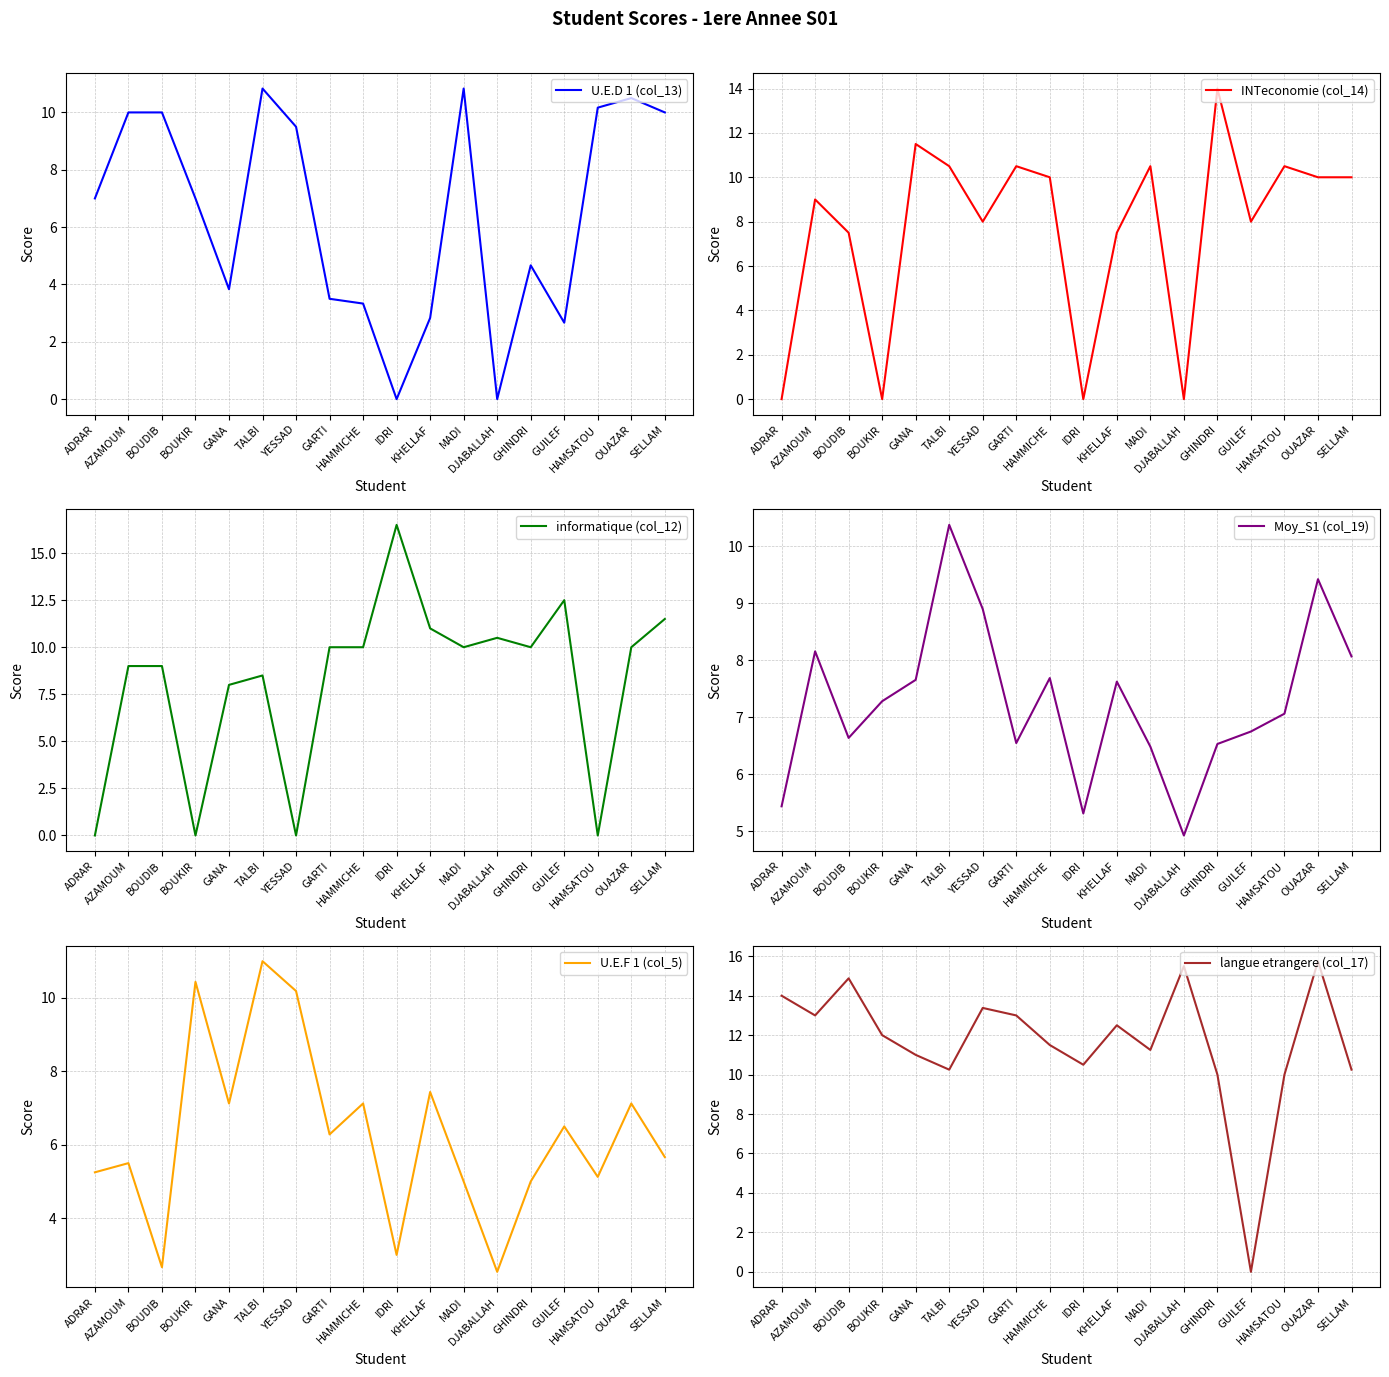

Where is INTeconomie (col_14) nearest to the value 7?

BOUDIB